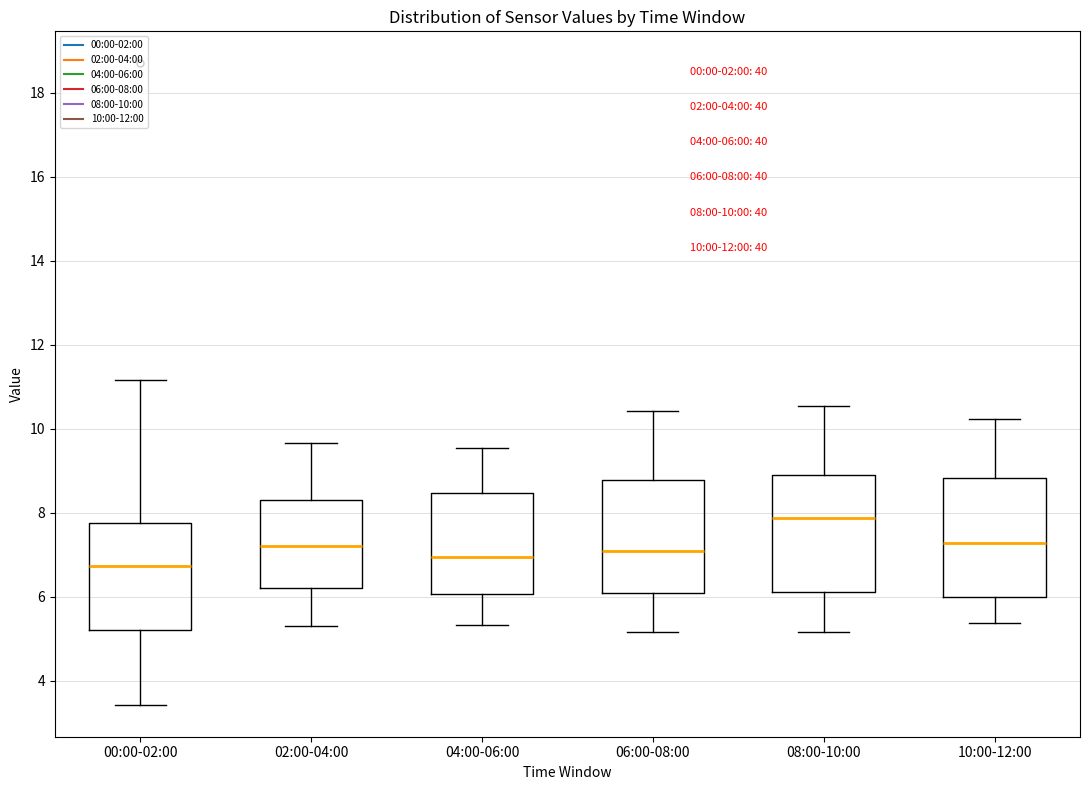

Which box has the lowest median line?

00:00-02:00